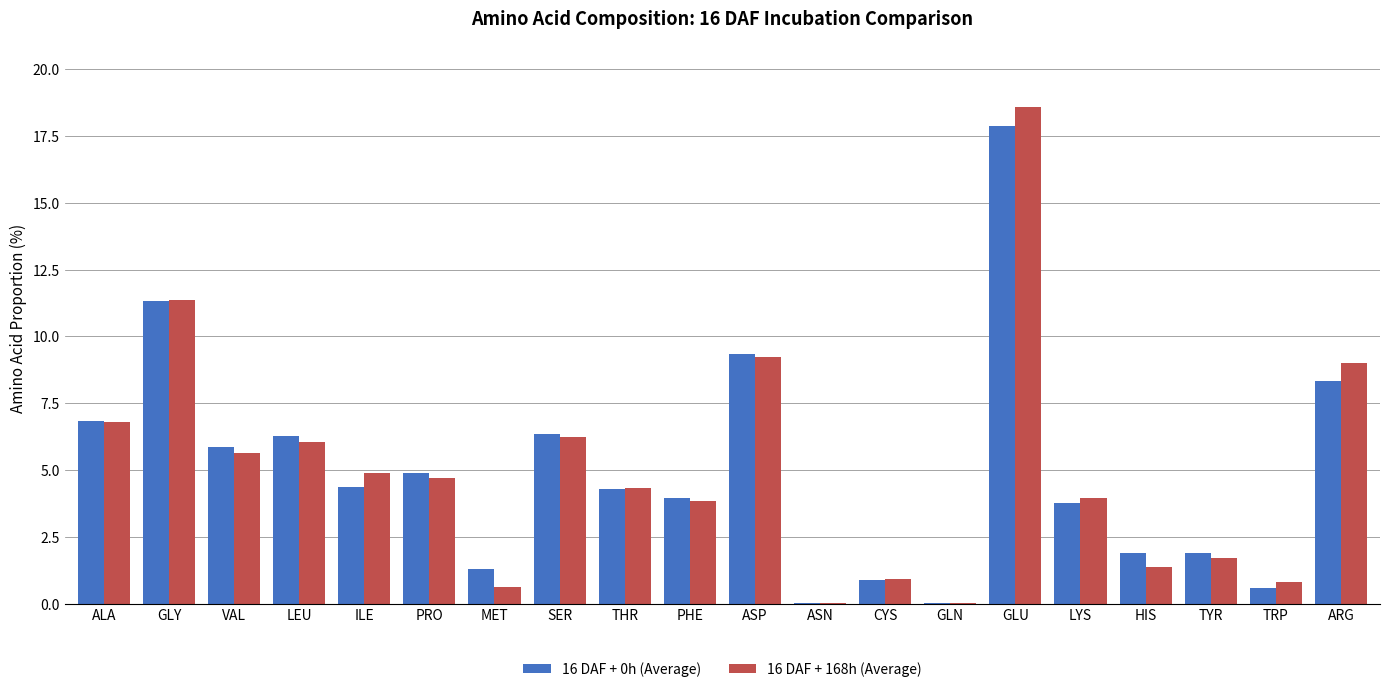

Is the value of 16 DAF + 0h (Average) at ARG greater than the value of 16 DAF + 168h (Average) at ARG?

No